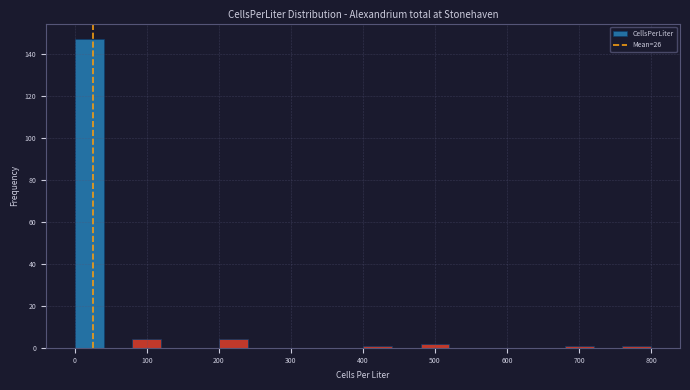

Over which range of the x-axis is the bar tallest?

0 to 40